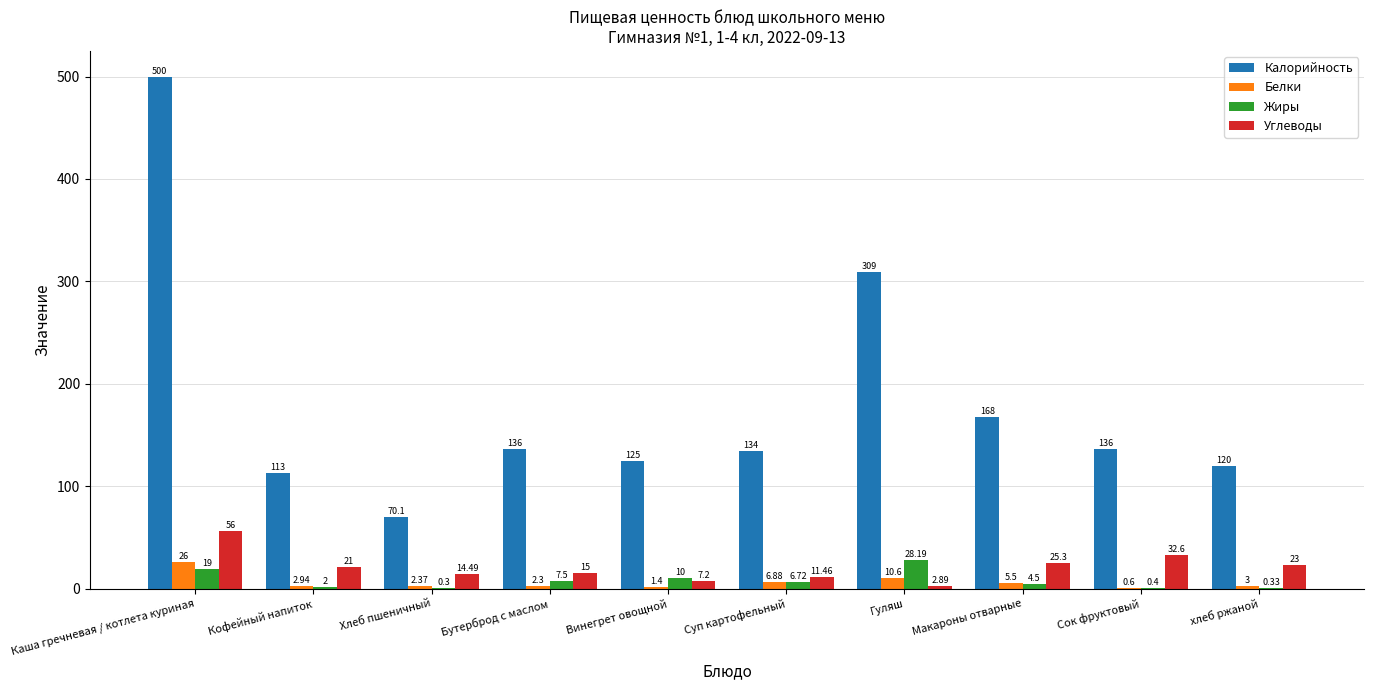

How many groups of bars are there?

10